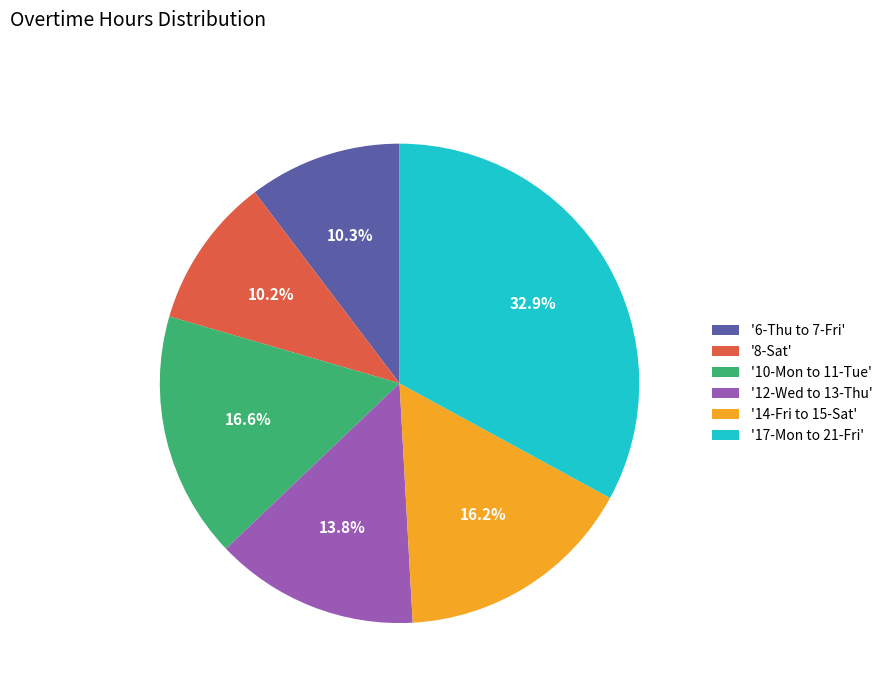

Approximately how many times larger is the value at '12-Wed to 13-Thu' compared to '10-Mon to 11-Tue'?

0.8